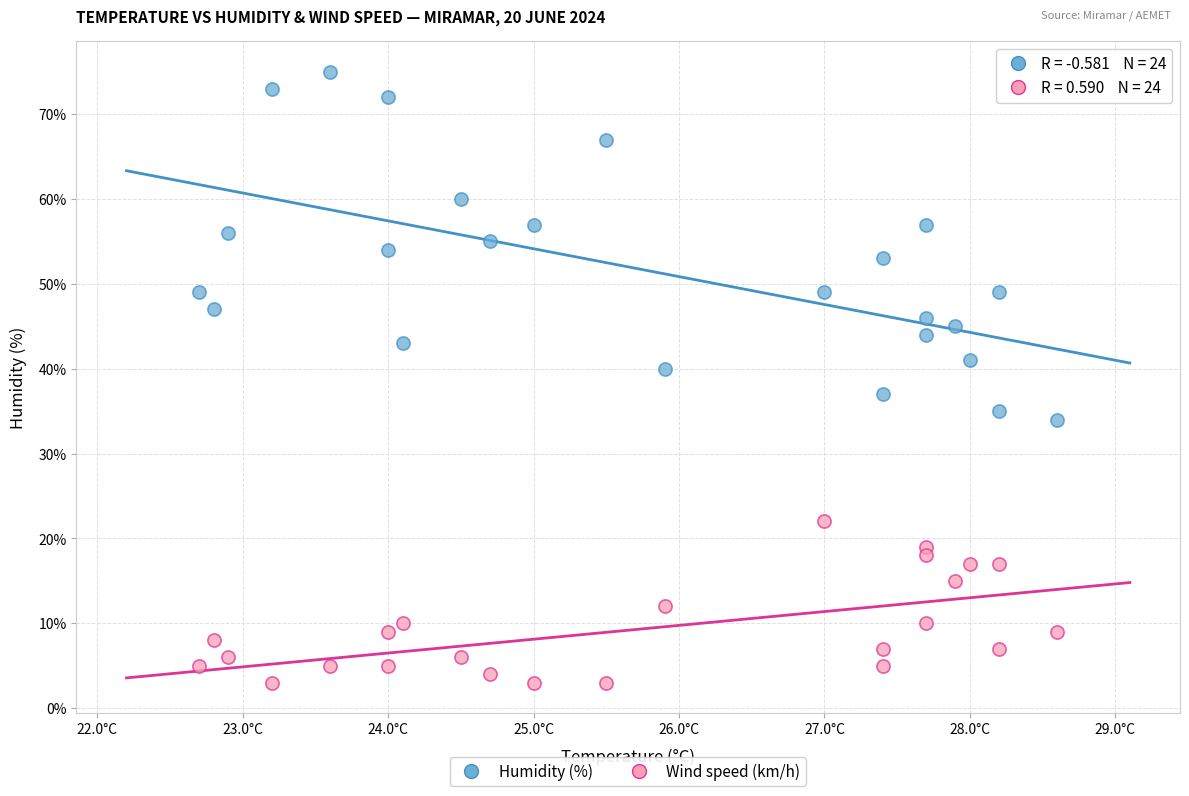

Which series contains the lowest Y value?

Wind speed (km/h)